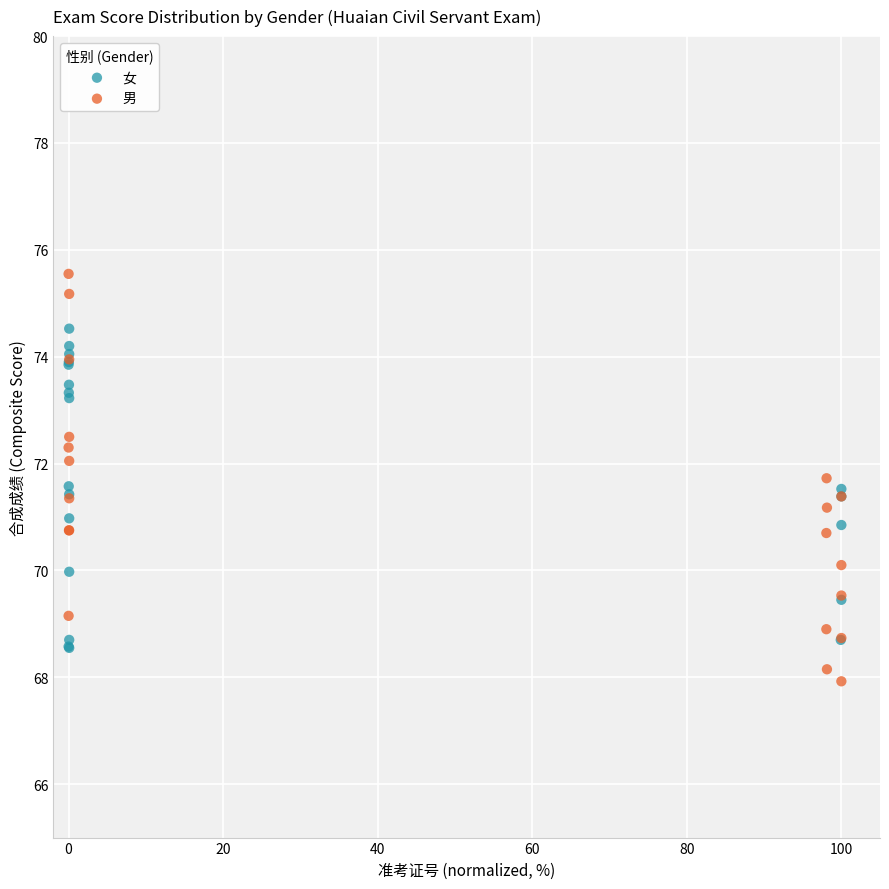

Which series has the widest spread of Y values?

男